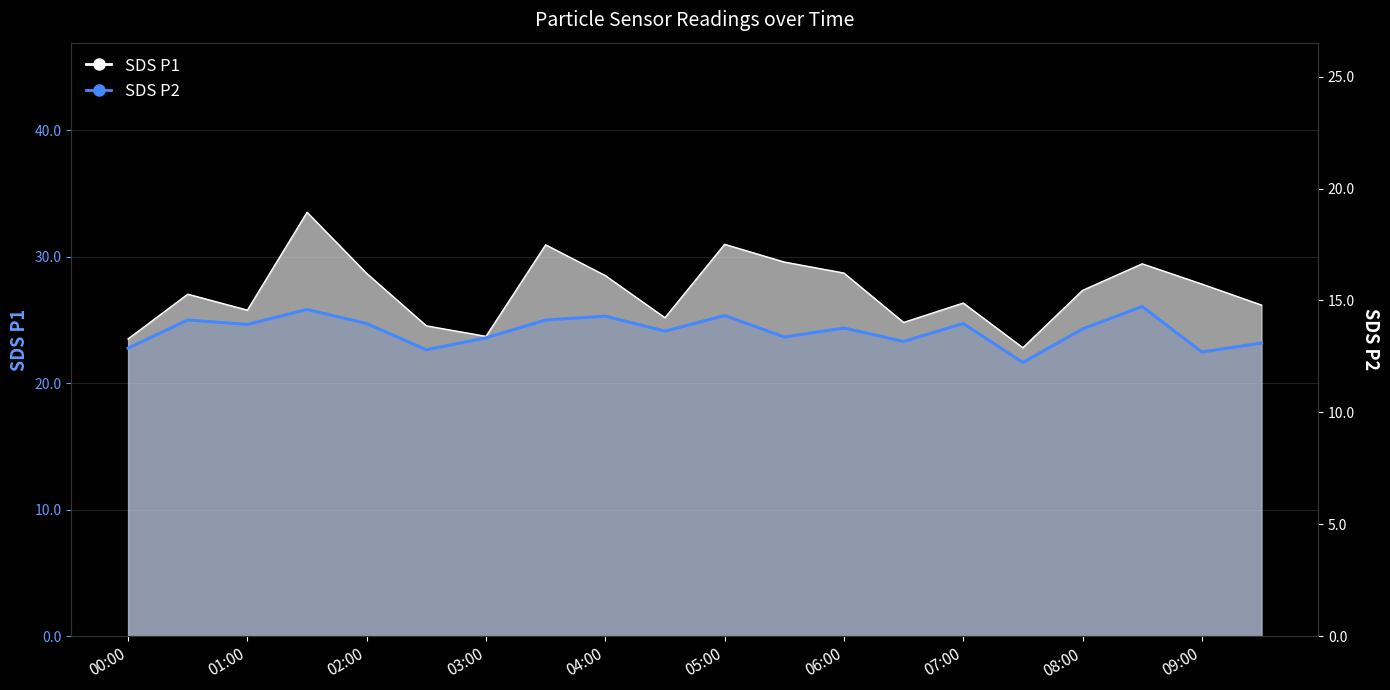

What is the change in value from 05:00 to 16?

+0.9